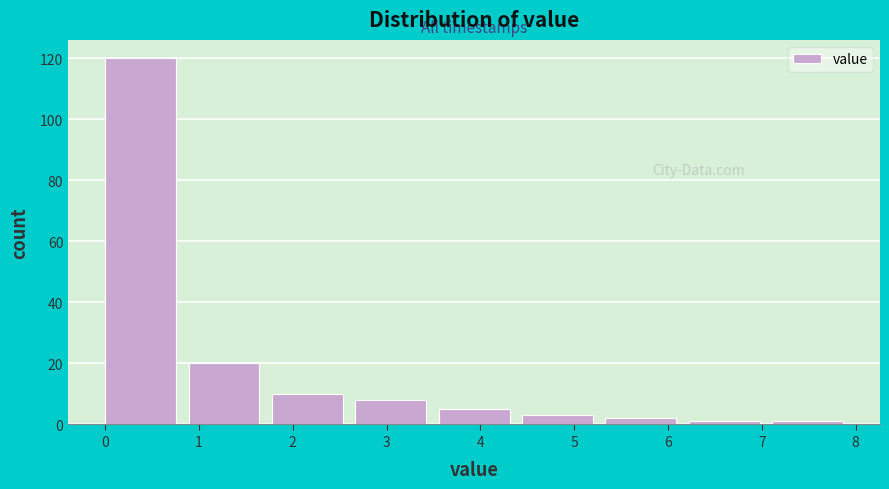

What is the height of the bar covering 3.6 to 4.4 on the x-axis? Neither the bar edges nor the heights are printed on the chart, so give them approximately, as read against the axes.

6